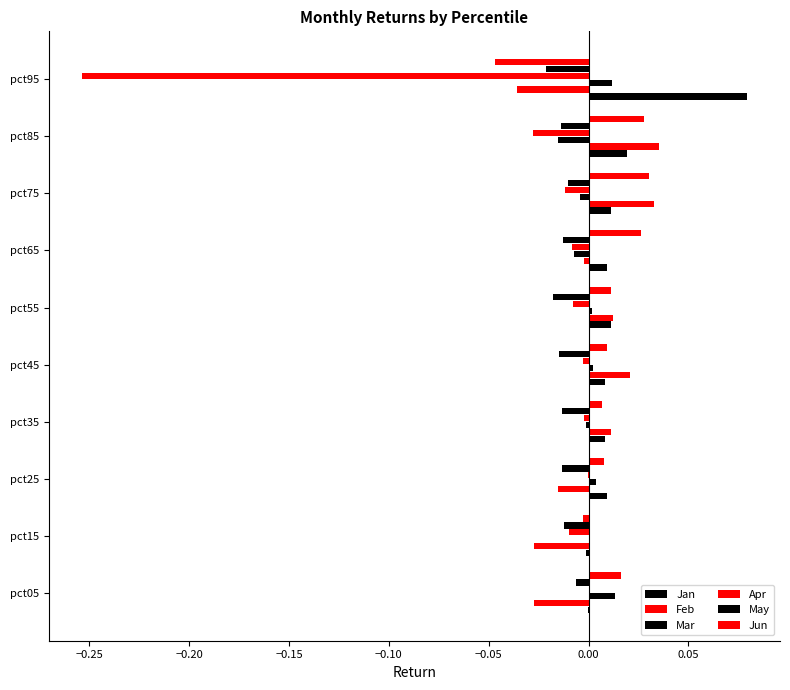

How many categories are shown in the chart?

10